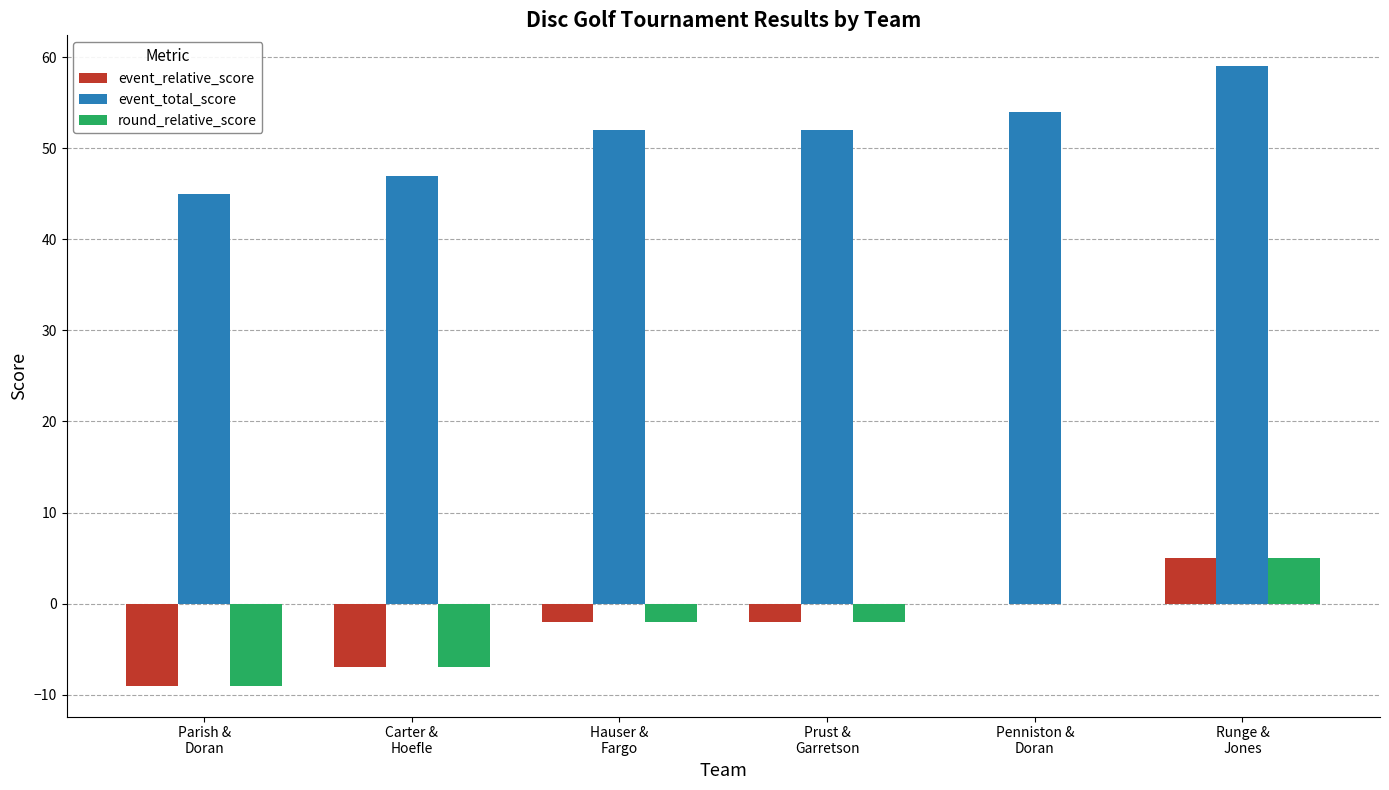

What is the maximum value shown in the chart?

59